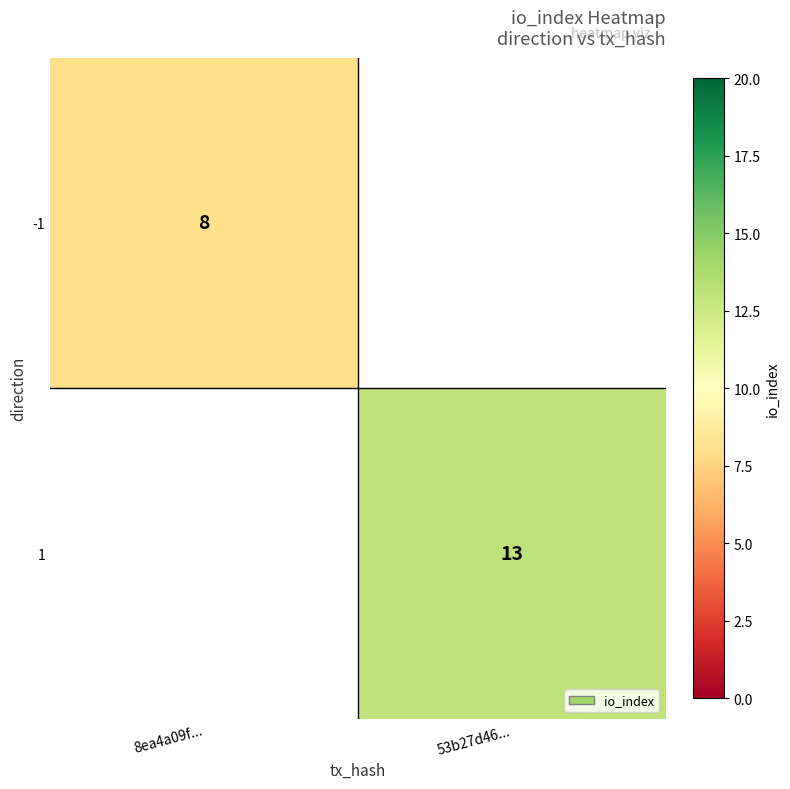

Is it true that 1 equals 13 at 53b27d46...?

True